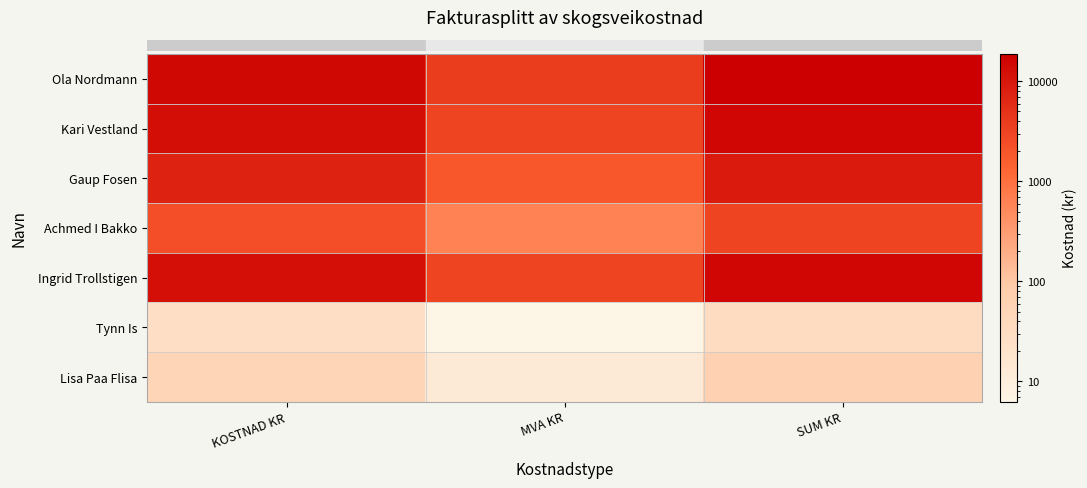

Which has a higher value, MVA KR or KOSTNAD KR?

KOSTNAD KR